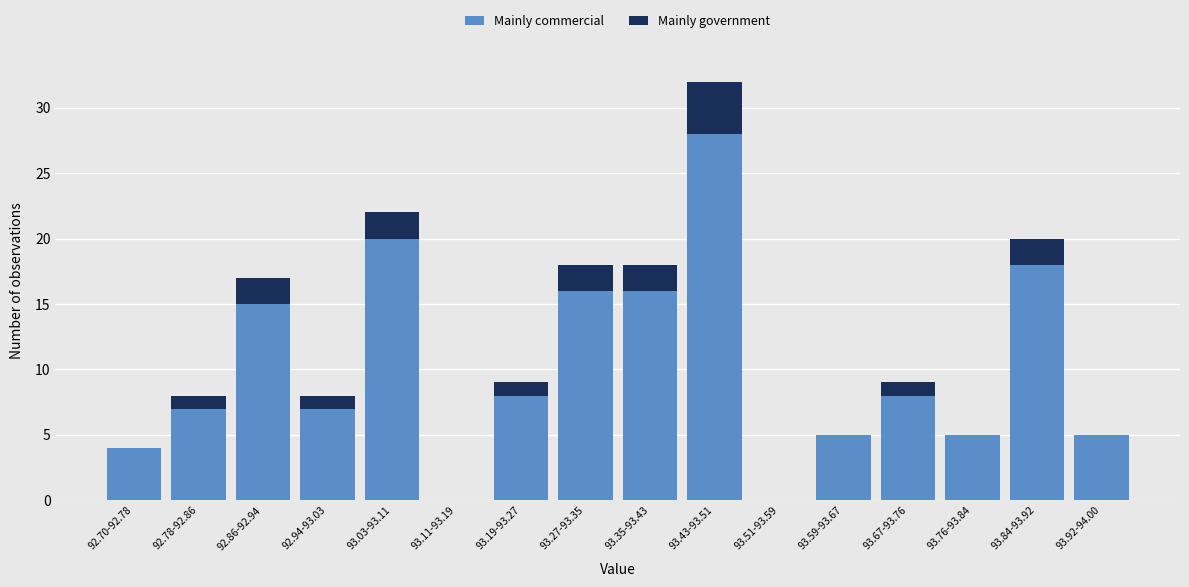

Is it true that Mainly commercial equals 21 at 93.35-93.43?

False